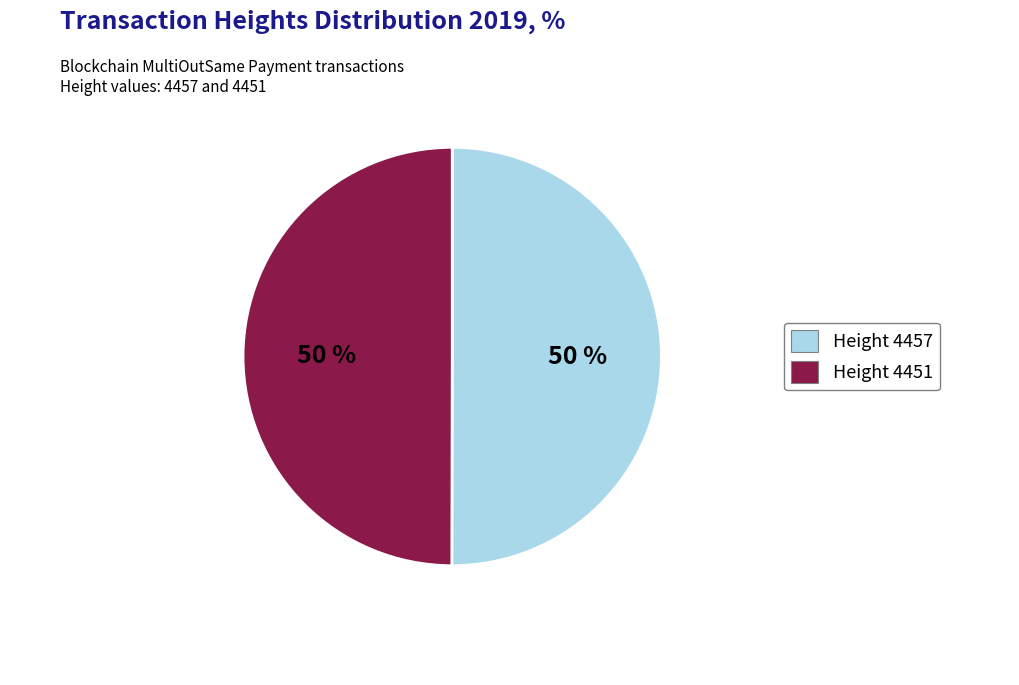

To the nearest percent, what percentage of the pie is Height 4457?

50%